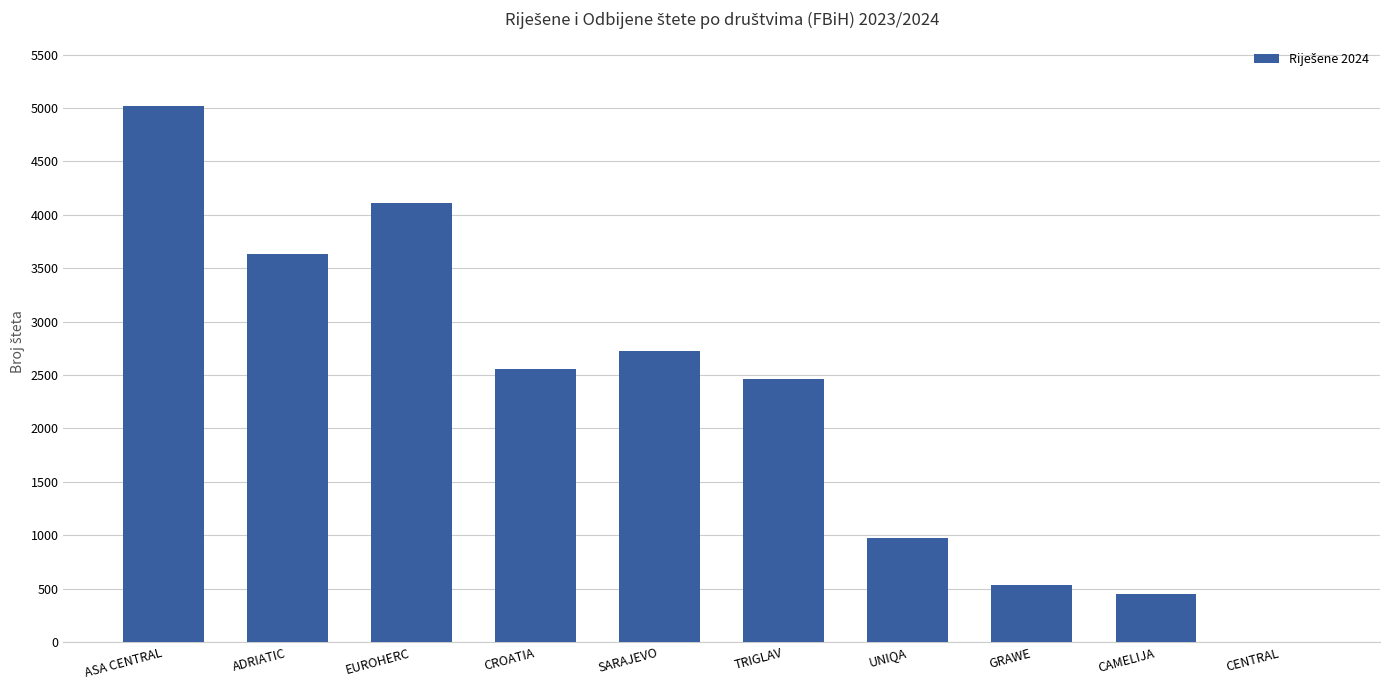

What is the difference between the values at TRIGLAV and GRAWE?

1937